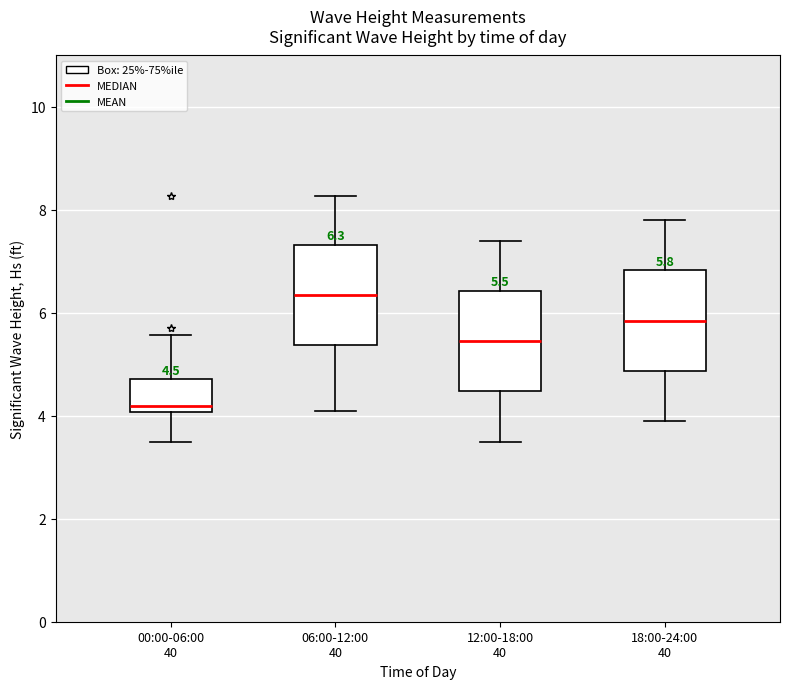

Which box's median line is the lowest?

00:00-06:00 40